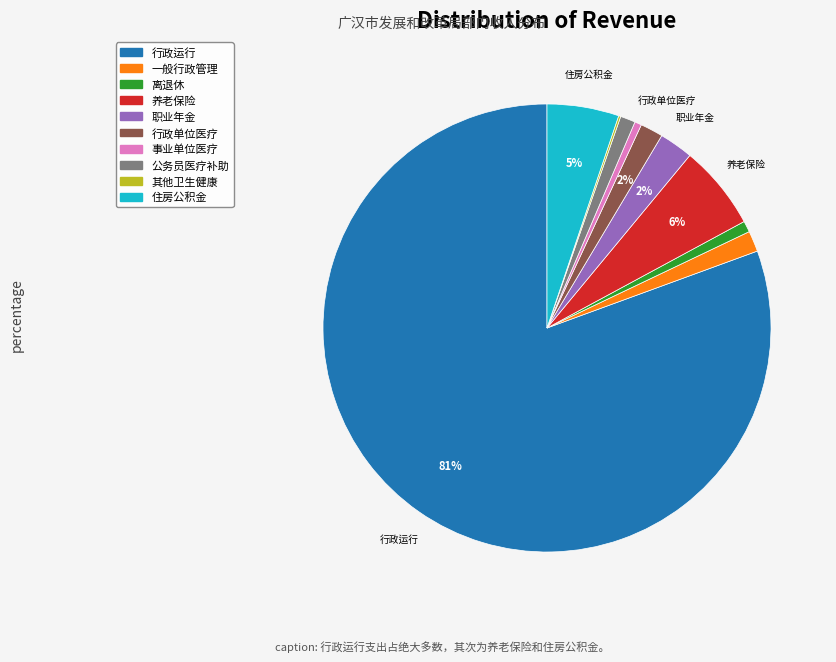

To the nearest percent, what is the average slice percentage?

10%